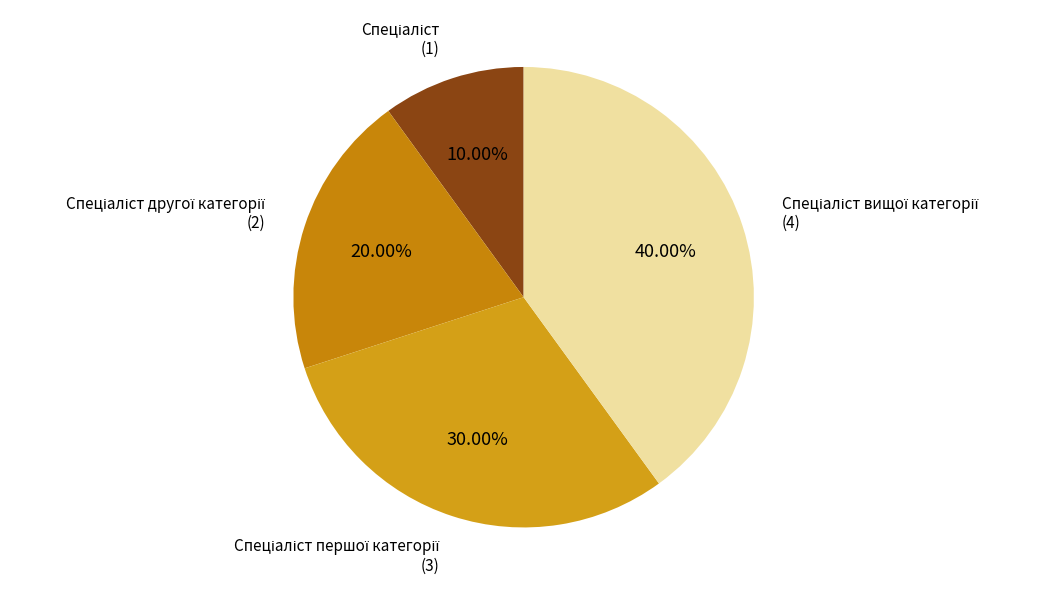

Does any single category account for the majority?

No